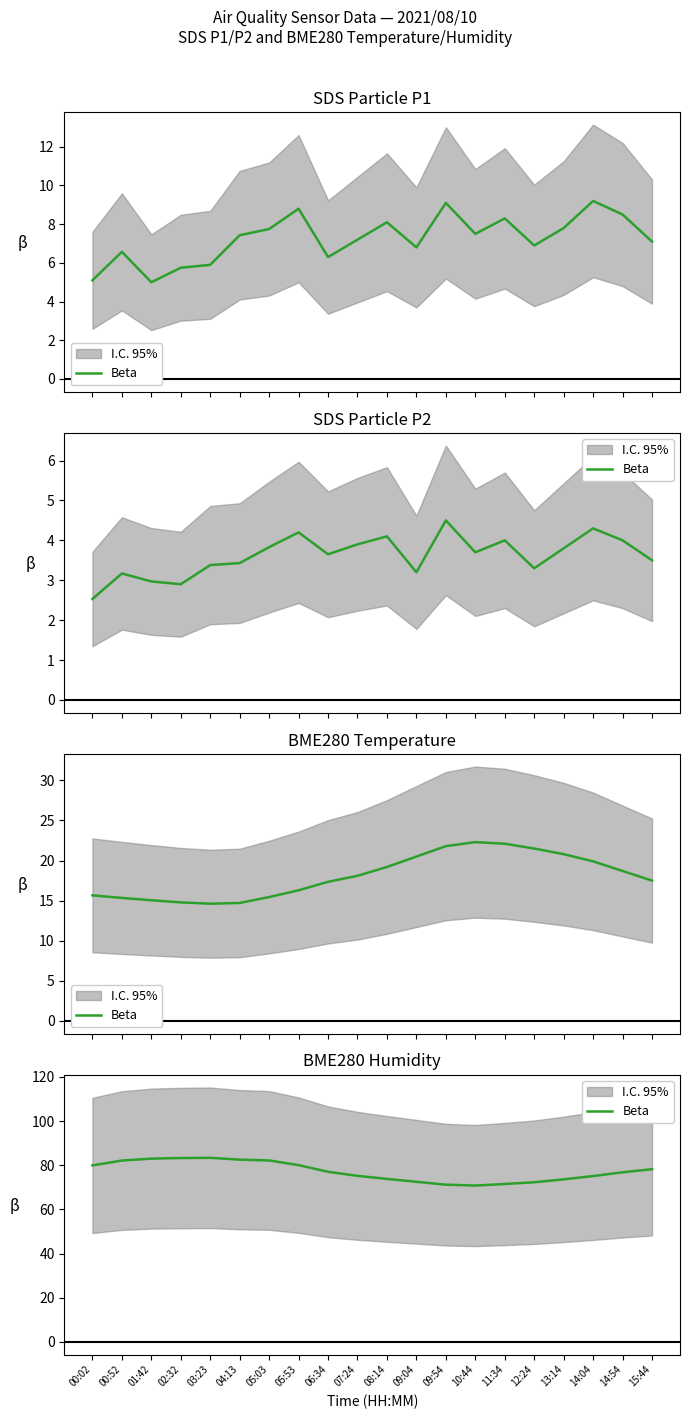

List the labels in order of value, largest first.

03:23, 02:32, 01:42, 04:13, 05:03, 00:52, 05:53, 00:02, 15:44, 06:34, 14:54, 07:24, 14:04, 08:14, 13:14, 09:04, 12:24, 11:34, 09:54, 10:44